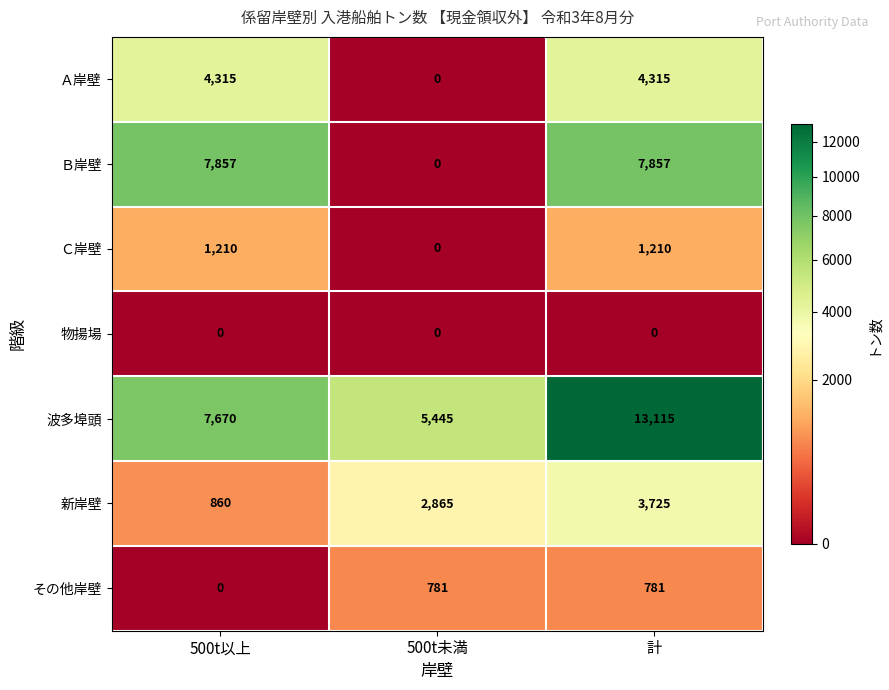

Reading left to right, list all the values displayed in this chart.

Ａ岸壁: 500t以上=4315	500t未満=0	計=4315
Ｂ岸壁: 500t以上=7857	500t未満=0	計=7857
Ｃ岸壁: 500t以上=1210	500t未満=0	計=1210
物揚場: 500t以上=0	500t未満=0	計=0
波多埠頭: 500t以上=7670	500t未満=5445	計=13115
新岸壁: 500t以上=860	500t未満=2865	計=3725
その他岸壁: 500t以上=0	500t未満=781	計=781